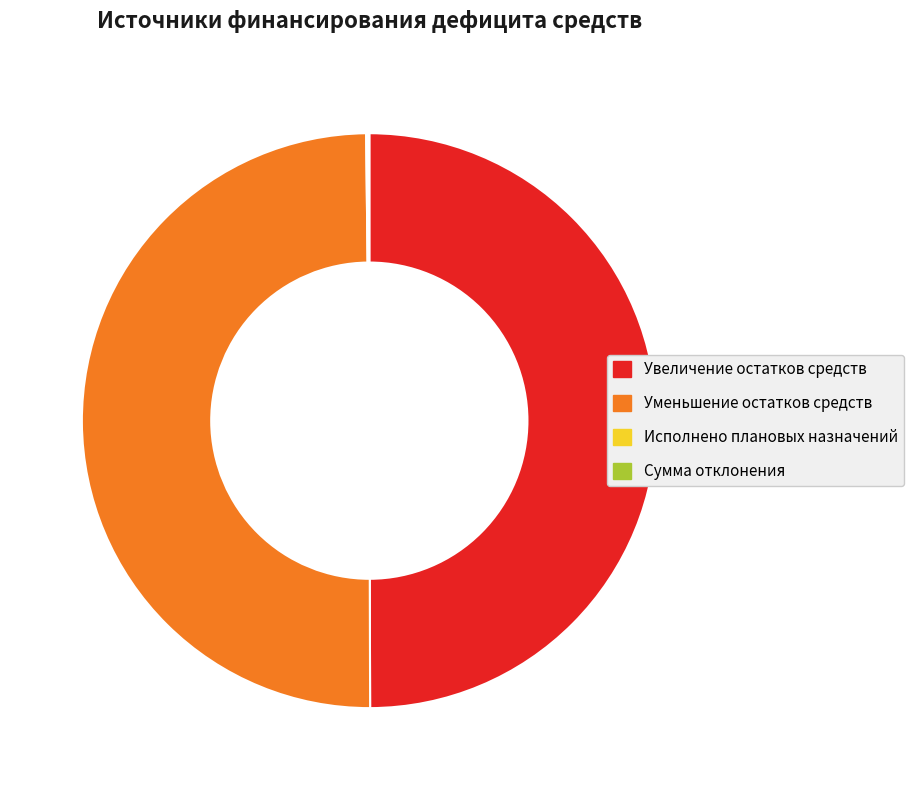

Approximately how many times larger is the value at Уменьшение остатков средств compared to Увеличение остатков средств?

1.0